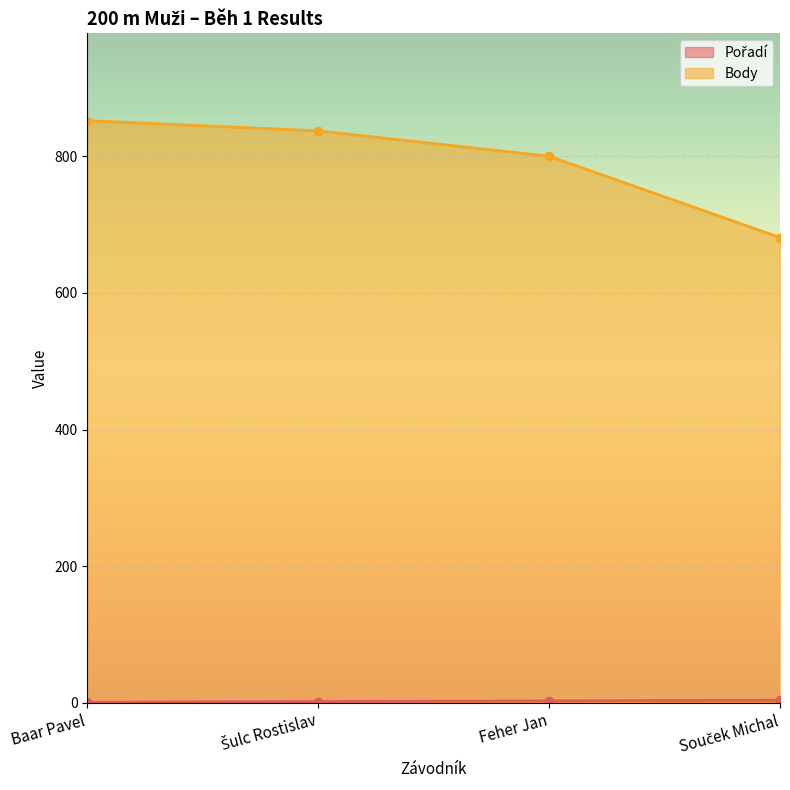

Where is Pořadí nearest to the value 2?

Šulc Rostislav